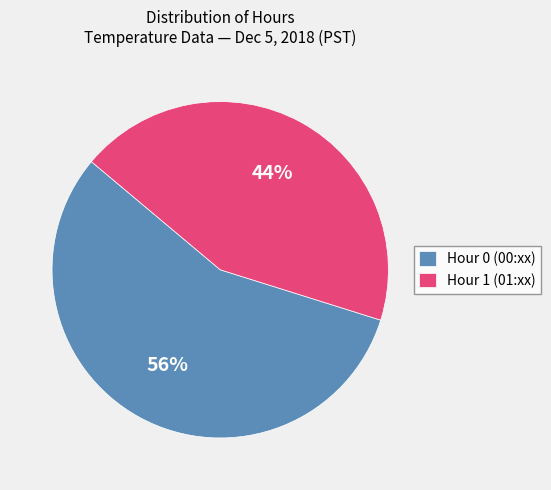

How many slices are in this pie chart?

2